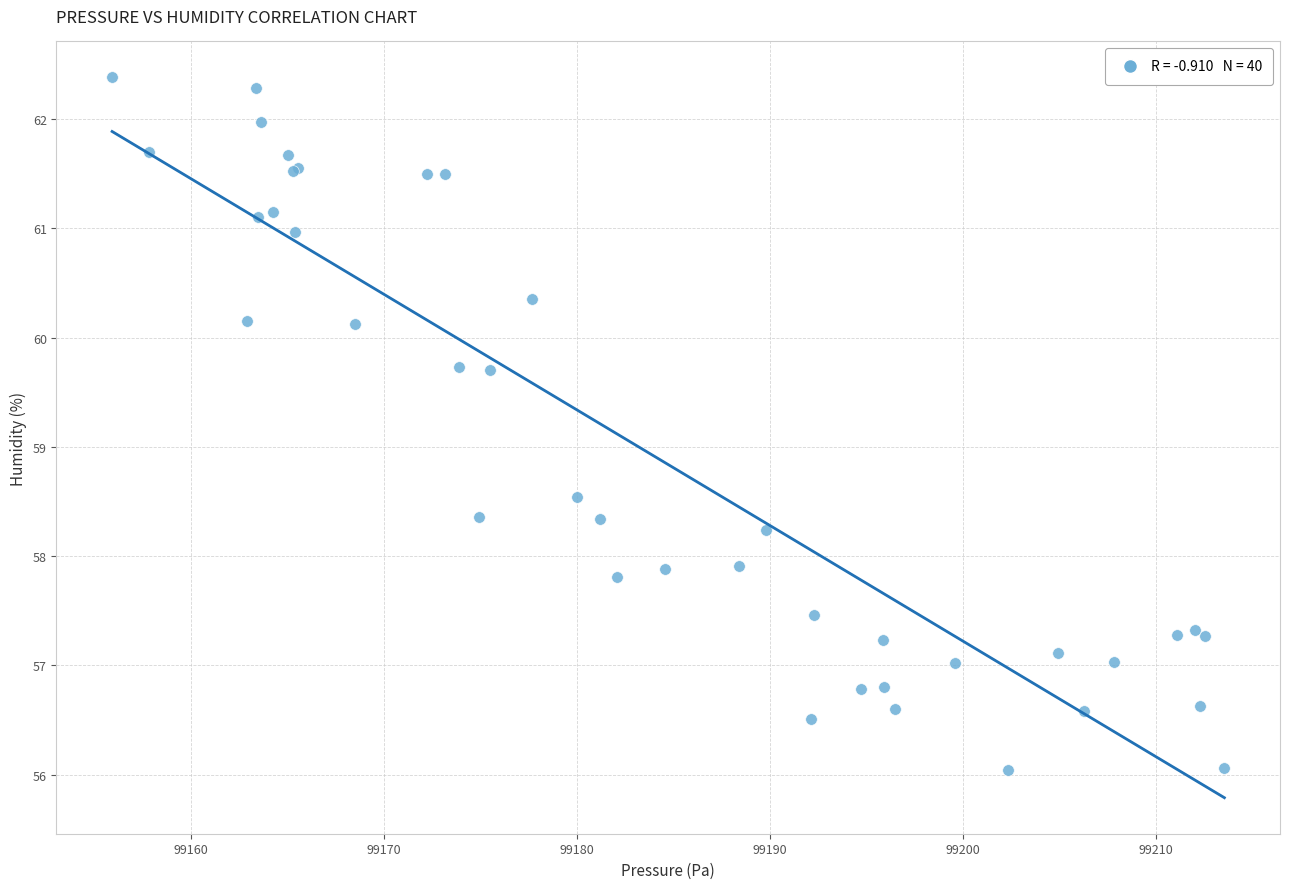

What Y value in the scatter plot is closest to 59?

58.5